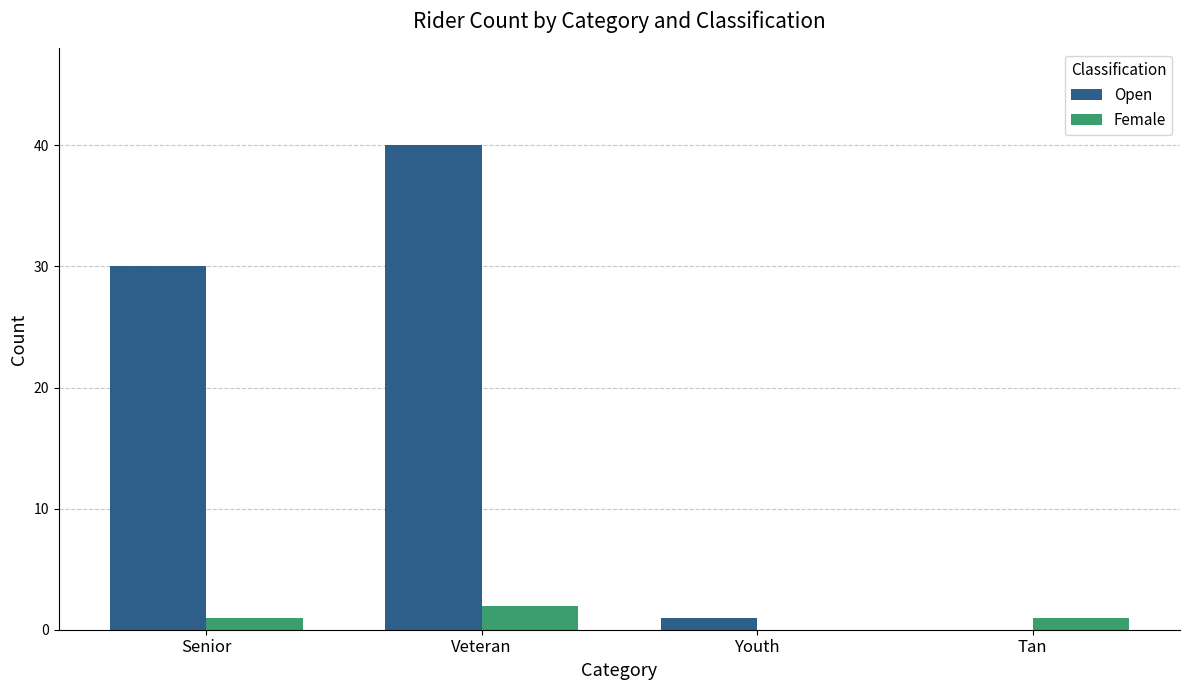

What is the sum of all Female values?

4